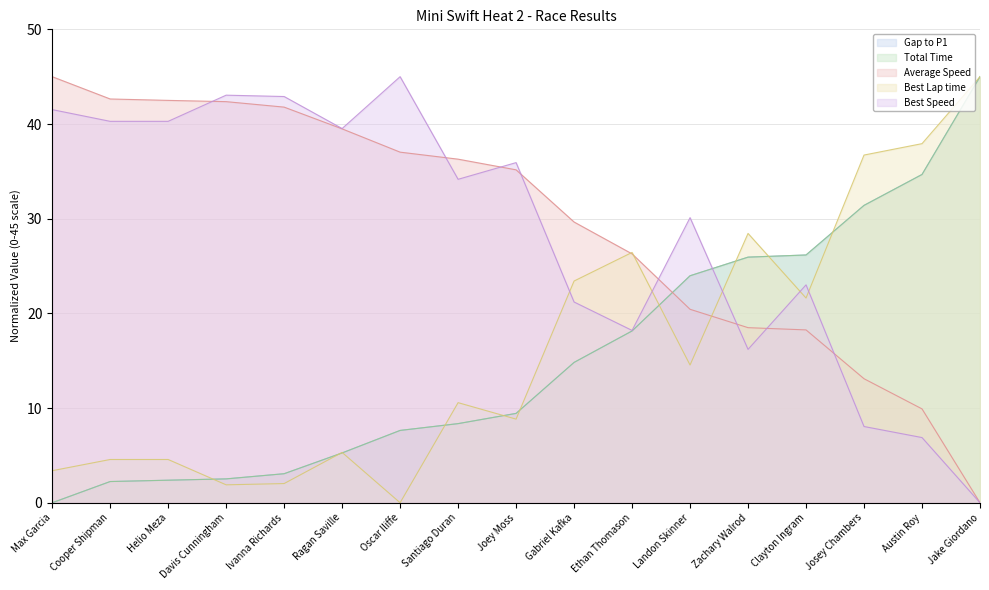

How many values in Gap to P1 are above zero?

16